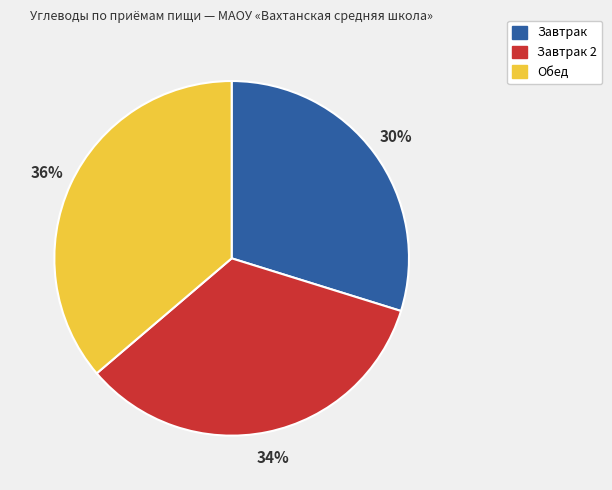

How many slices are in this pie chart?

3